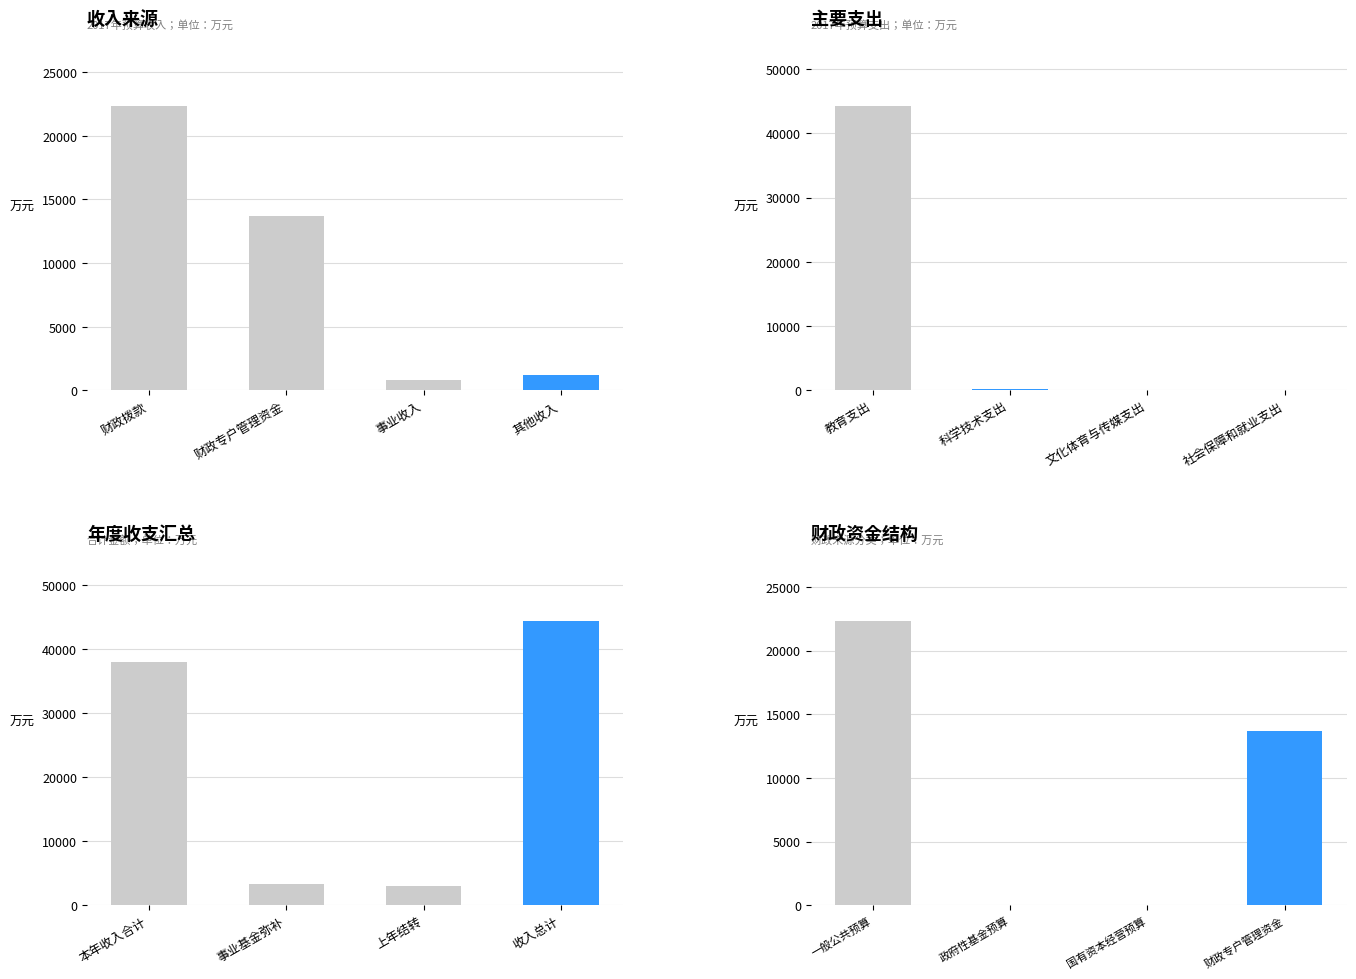

At how many categories does at least one series exceed 14407?

2